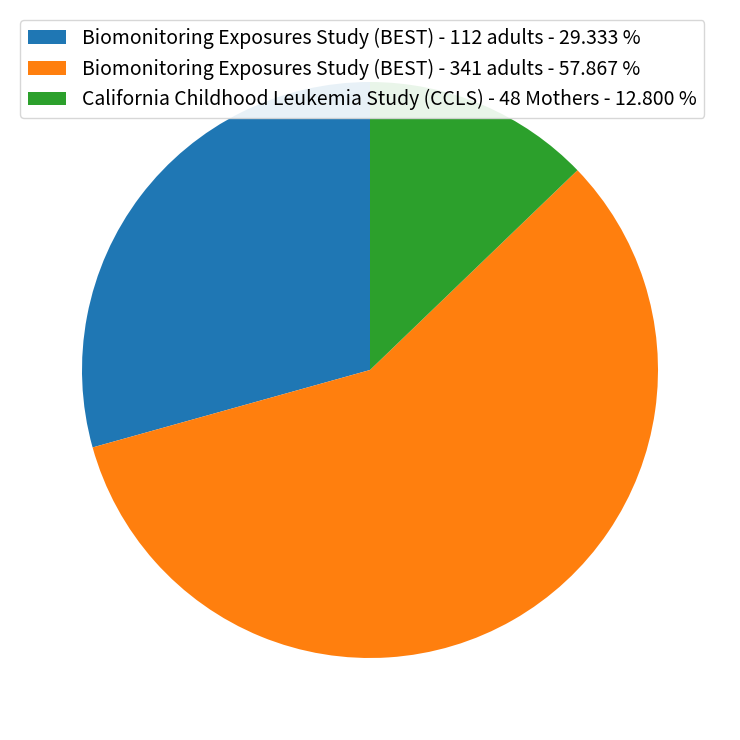

Is it true that Biomonitoring Exposures Study (BEST) - 112 adults is 21% of the pie?

False